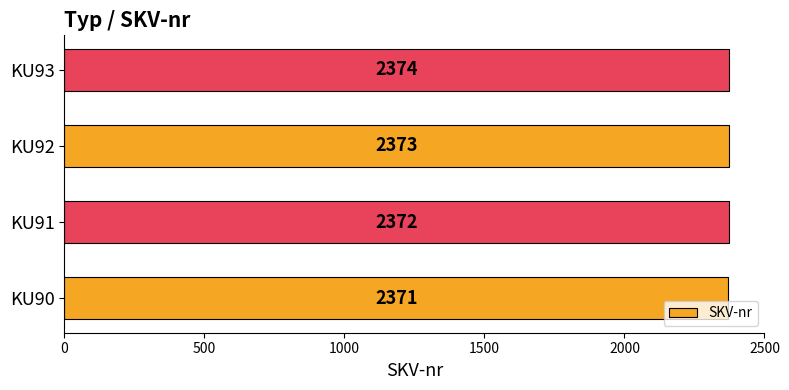

List the labels in order of value, largest first.

KU93, KU92, KU91, KU90